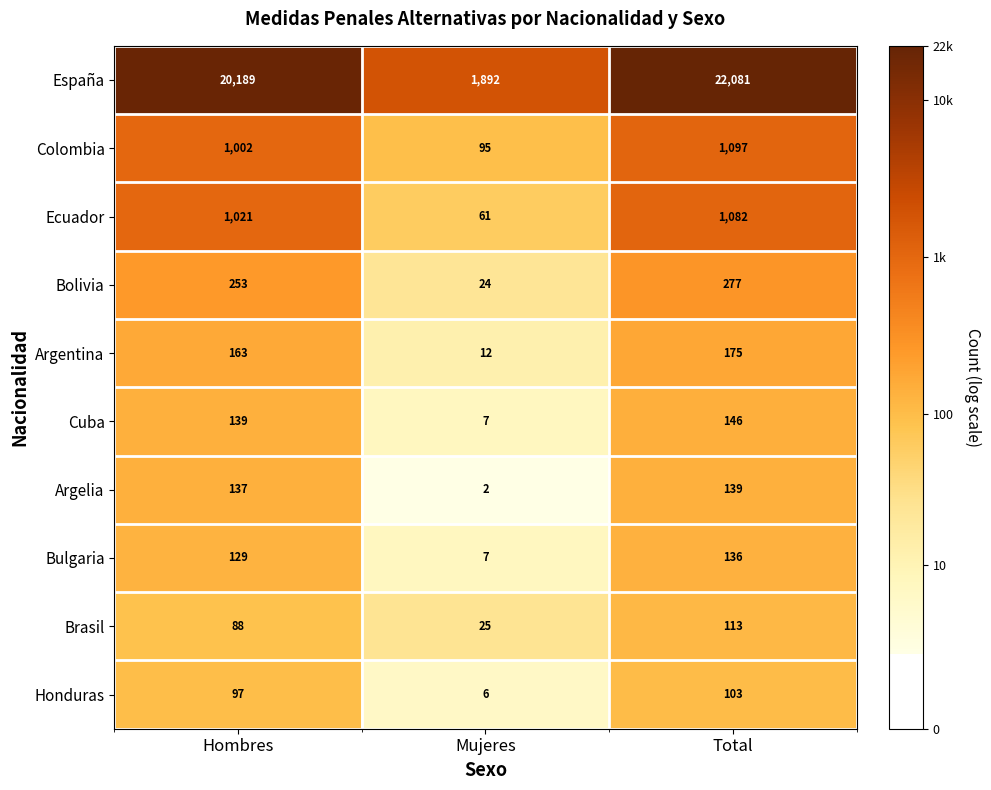

At which category is the sum across all series the highest?

Total